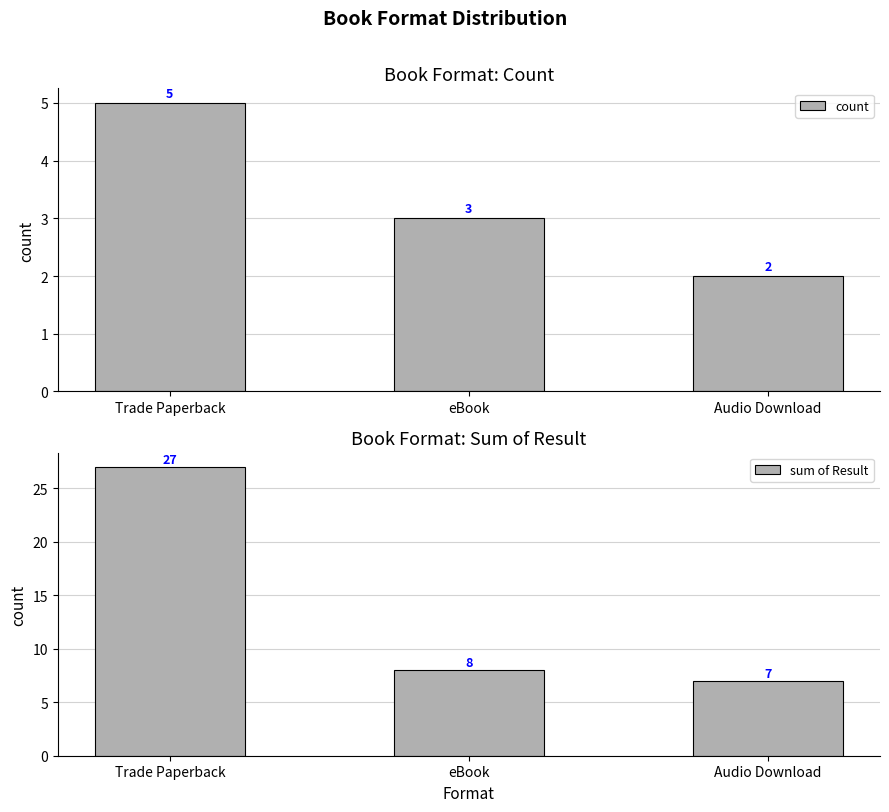

Rank the series by their maximum value, from lowest to highest.

count, sum of Result